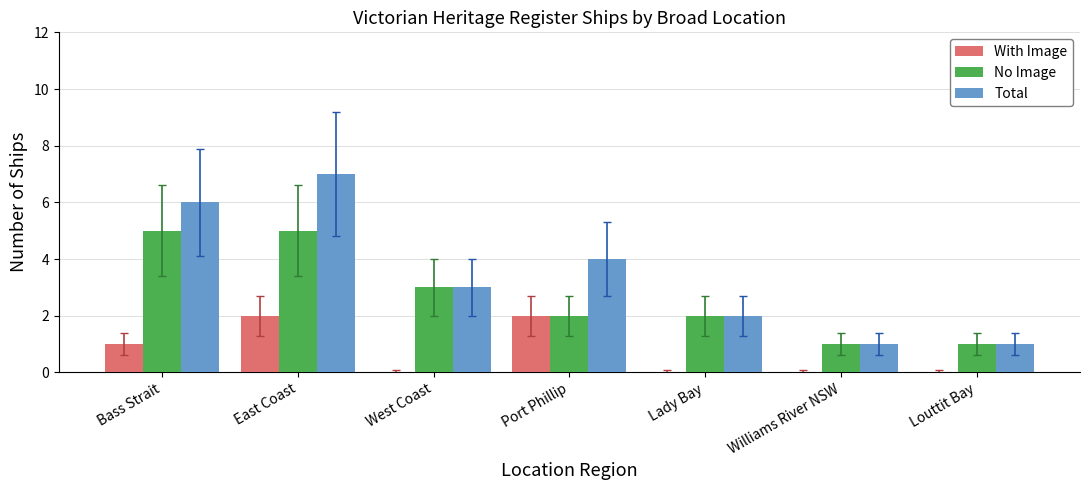

The value of With Image at Port Phillip is 3. True or false?

False